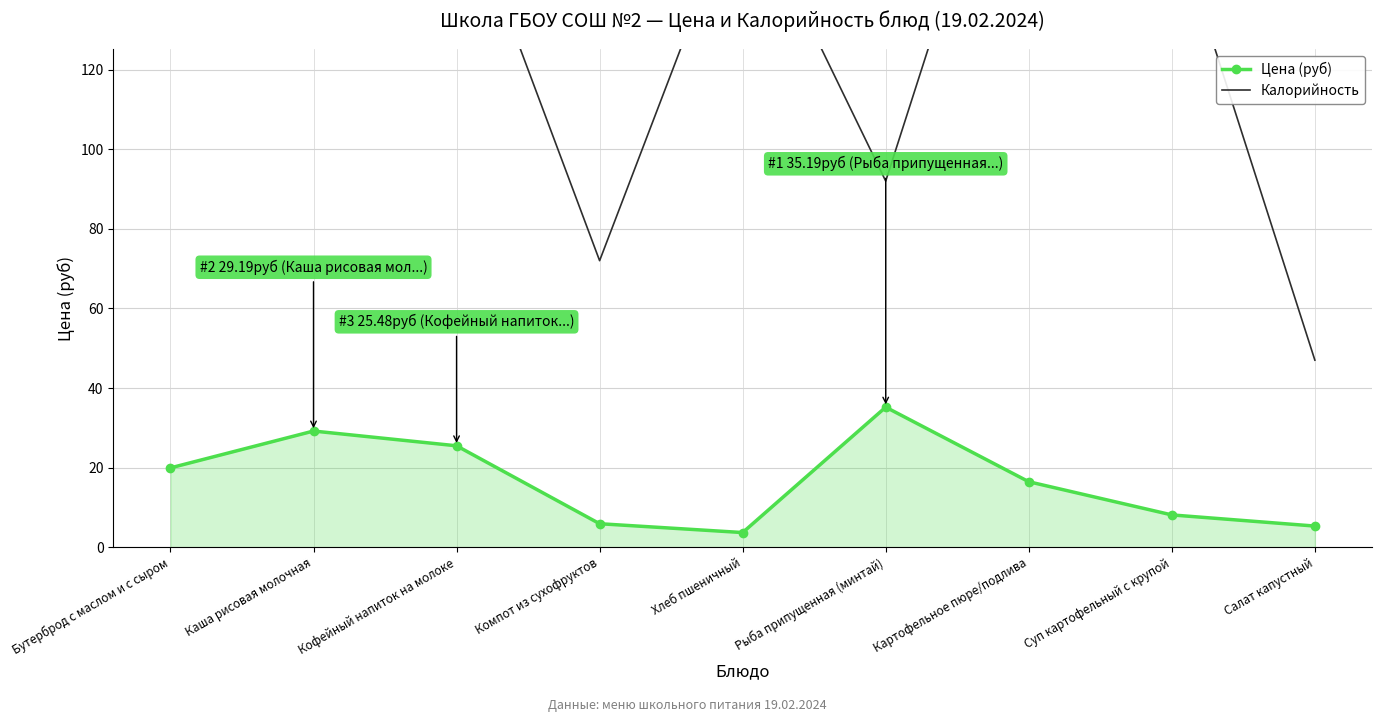

Where is the first local maximum for Цена (руб)?

Каша рисовая молочная